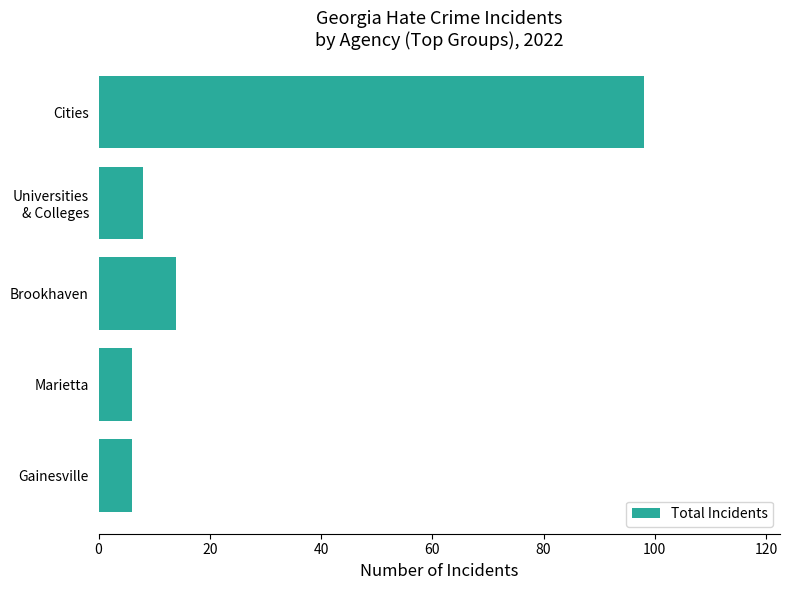

What is the change in value from Marietta to Cities?

+92